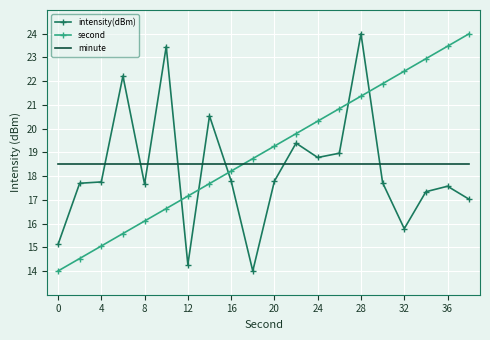

What is the greatest value displayed?

24.0